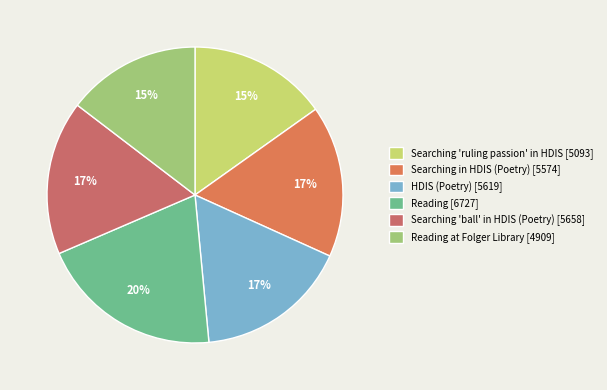

How many slices are in this pie chart?

6